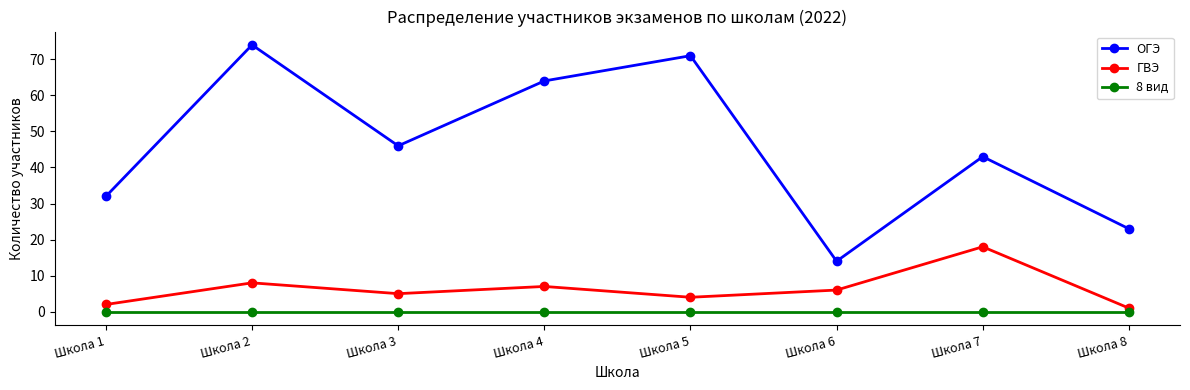

Is the value of ОГЭ at Школа 7 greater than the value of ГВЭ at Школа 1?

Yes